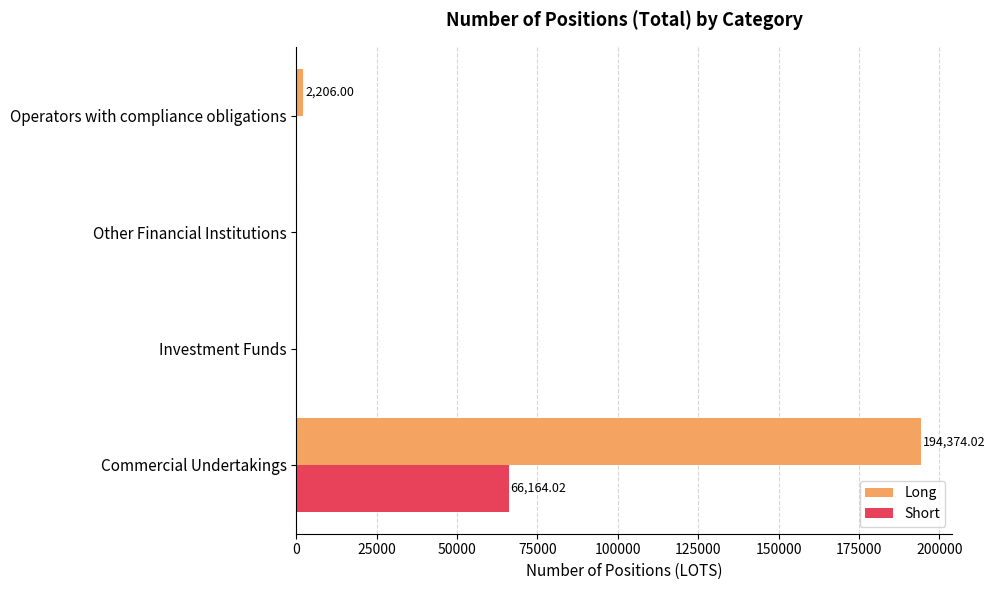

What is the sum of all Long values?

196580.0